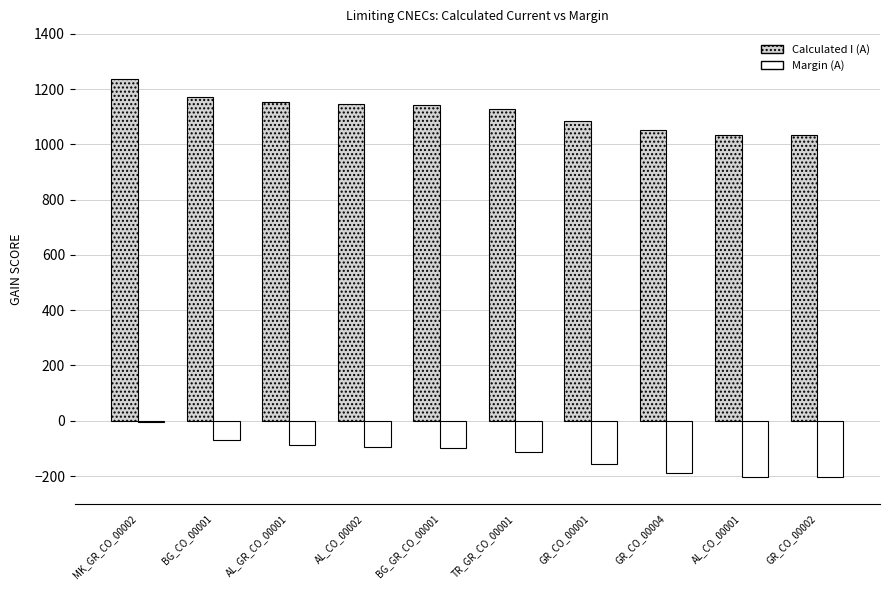

Is the value of Margin (A) at BG_CO_00001 greater than the value of Calculated I (A) at GR_CO_00001?

No